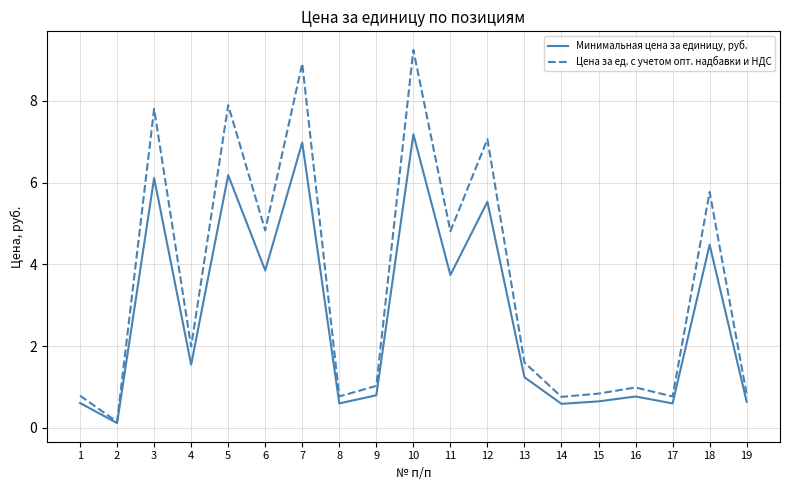

How many distinct data groups are displayed?

2